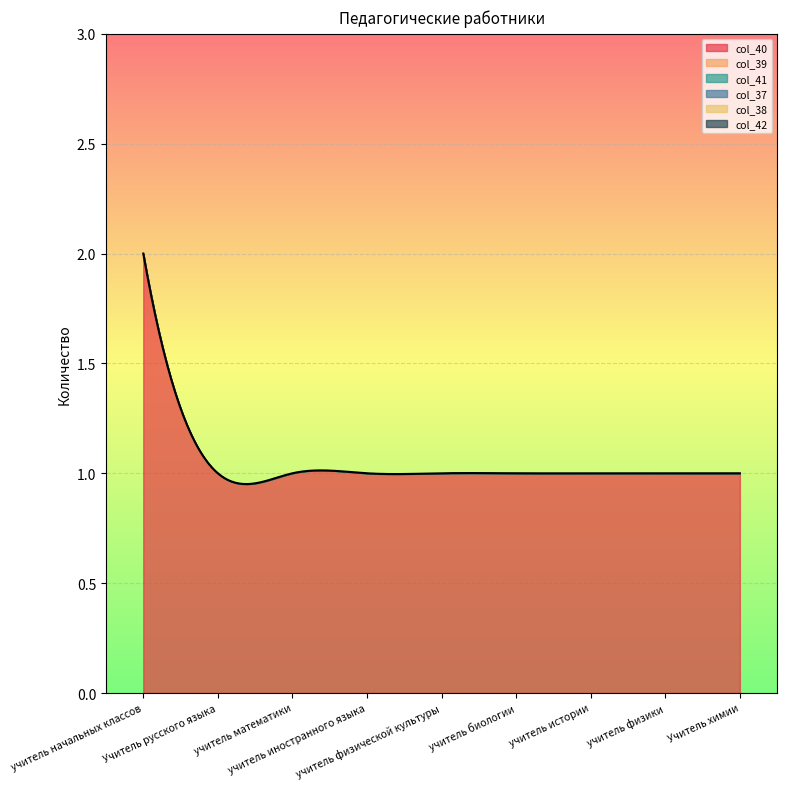

Is the value of col_37 at учитель истории greater than the value of col_42 at учитель физической культуры?

No